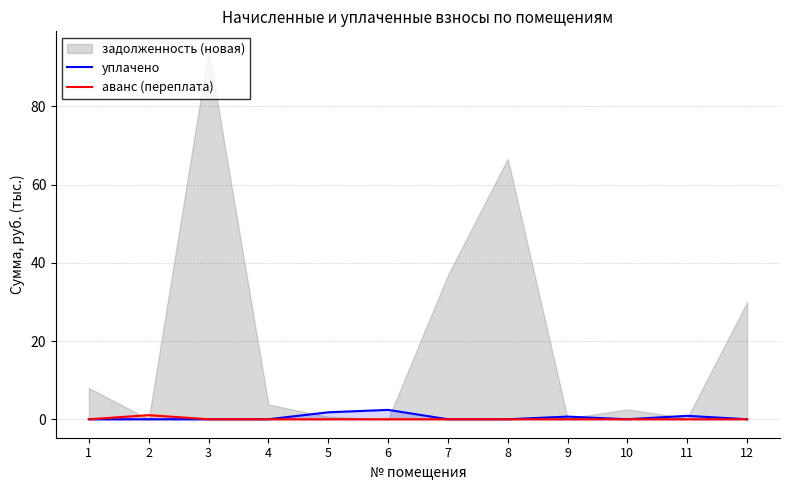

Is it true that аванс (переплата) equals 0.0 at 6?

True